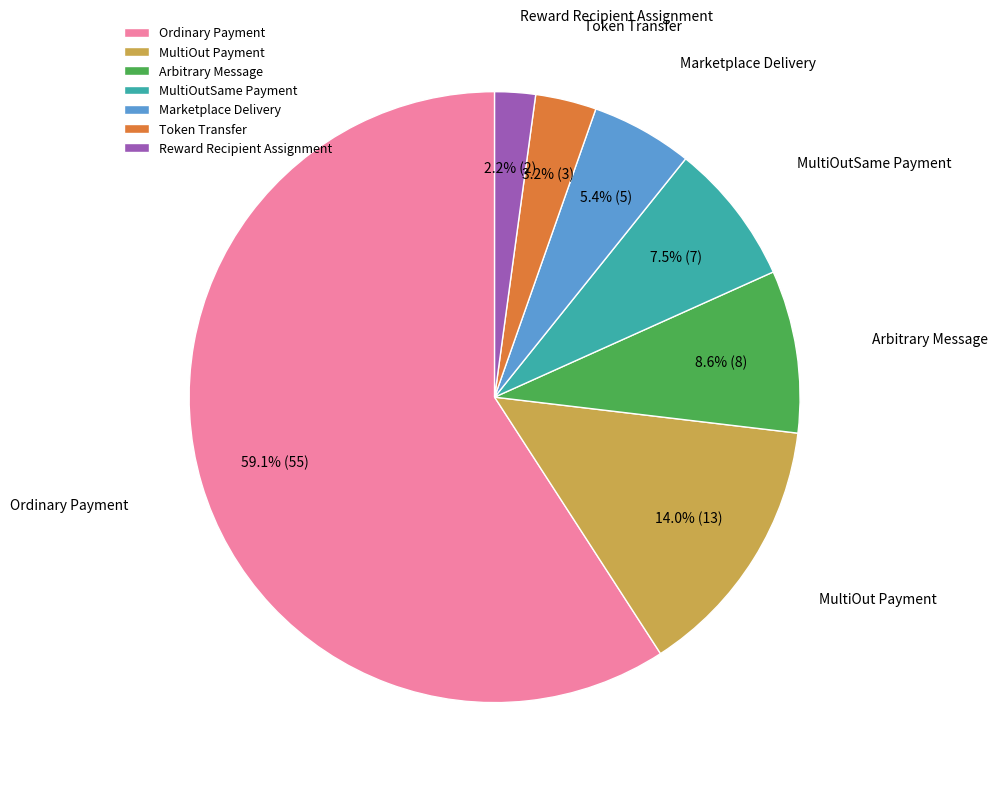

Rank the categories by value from lowest to highest.

Reward Recipient Assignment, Token Transfer, Marketplace Delivery, MultiOutSame Payment, Arbitrary Message, MultiOut Payment, Ordinary Payment